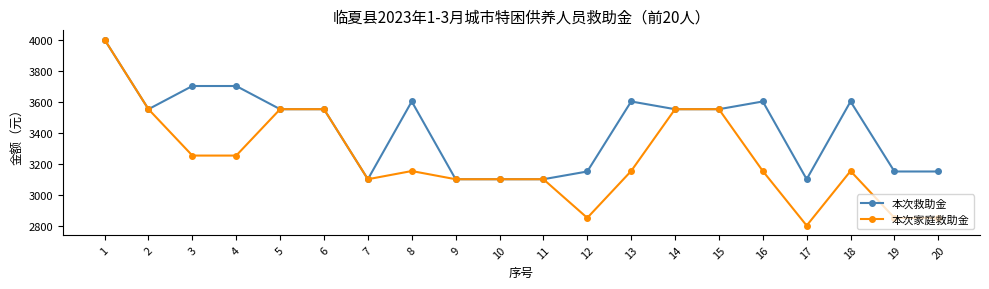

At how many categories does at least one series exceed 3977?

1